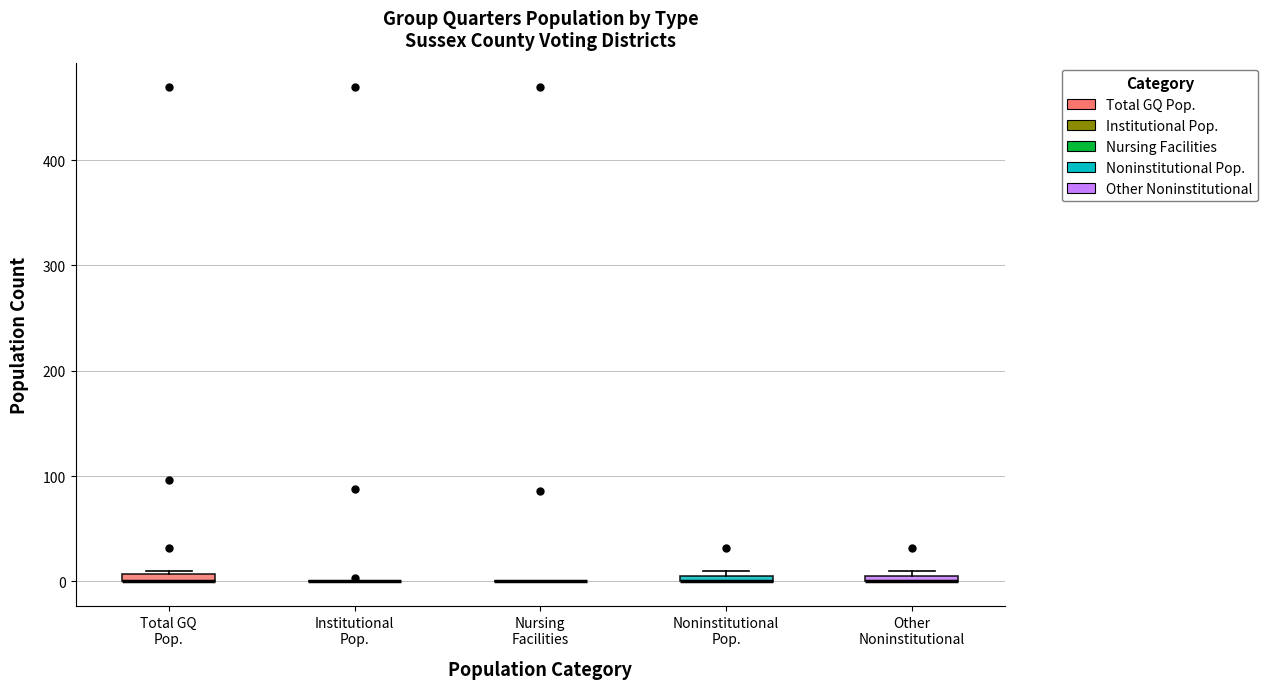

Where is the lower edge of the box for Noninstitutional Pop. on the y-axis? The values are not printed on the chart, so give them approximately, as read against the axis.

0